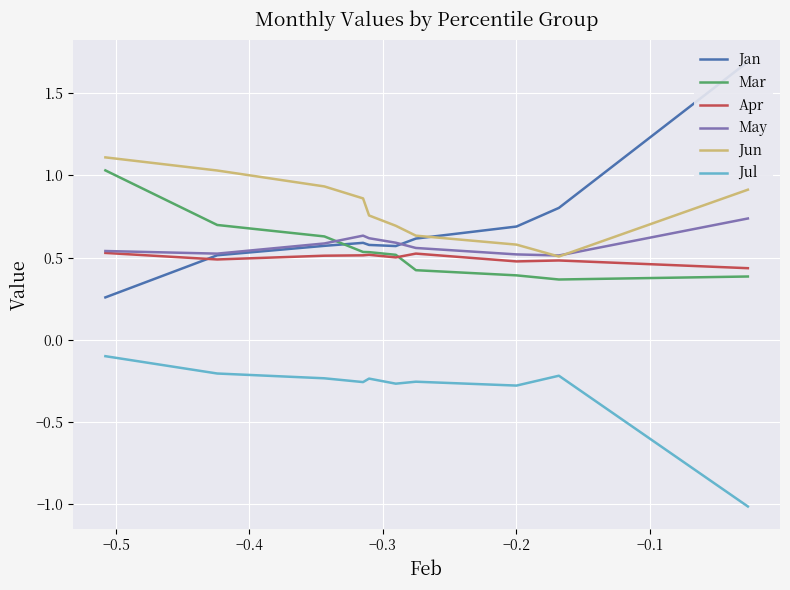

True or false: May and Jul intersect in this chart.

False